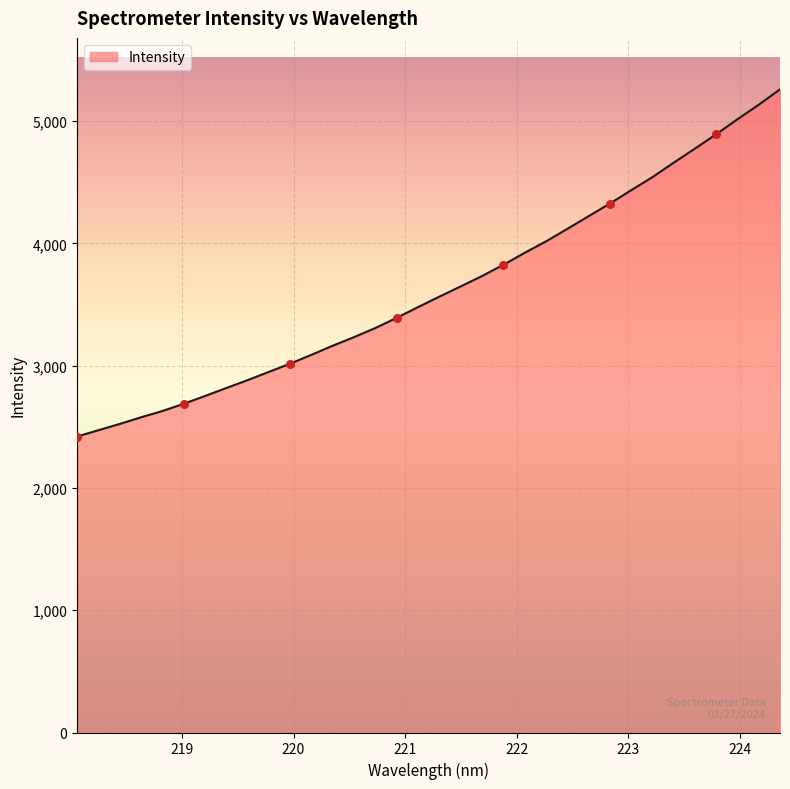

What is the minimum value shown in the chart?

2420.1